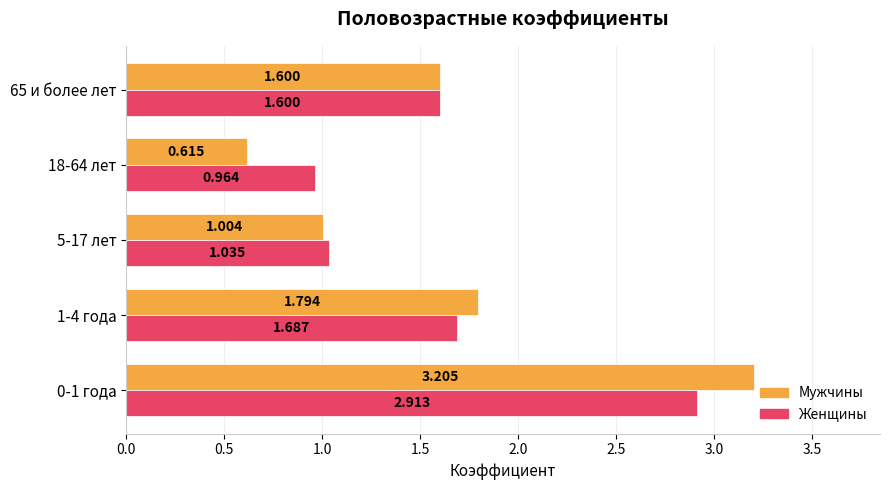

Is the value of Мужчины at 65 и более лет greater than the value of Женщины at 0-1 года?

No